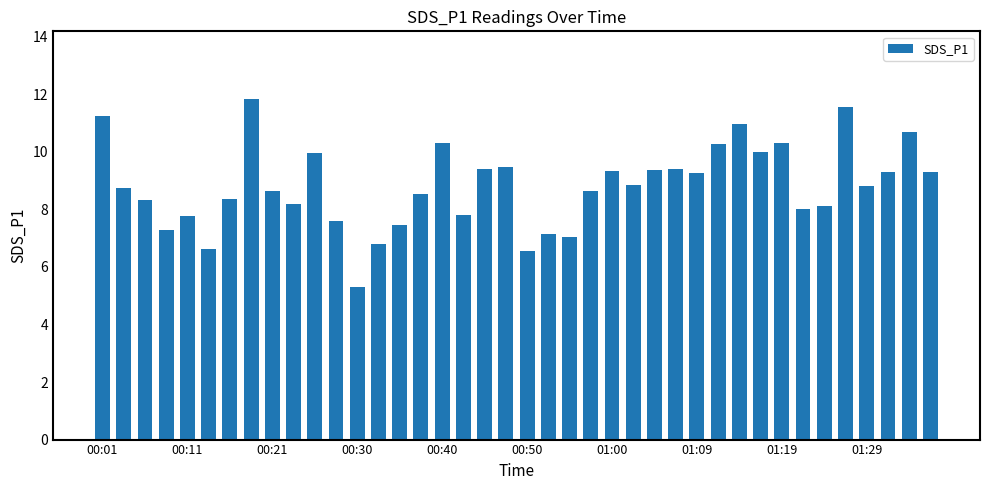

What is the value of the 27th bar from the left?

9.4